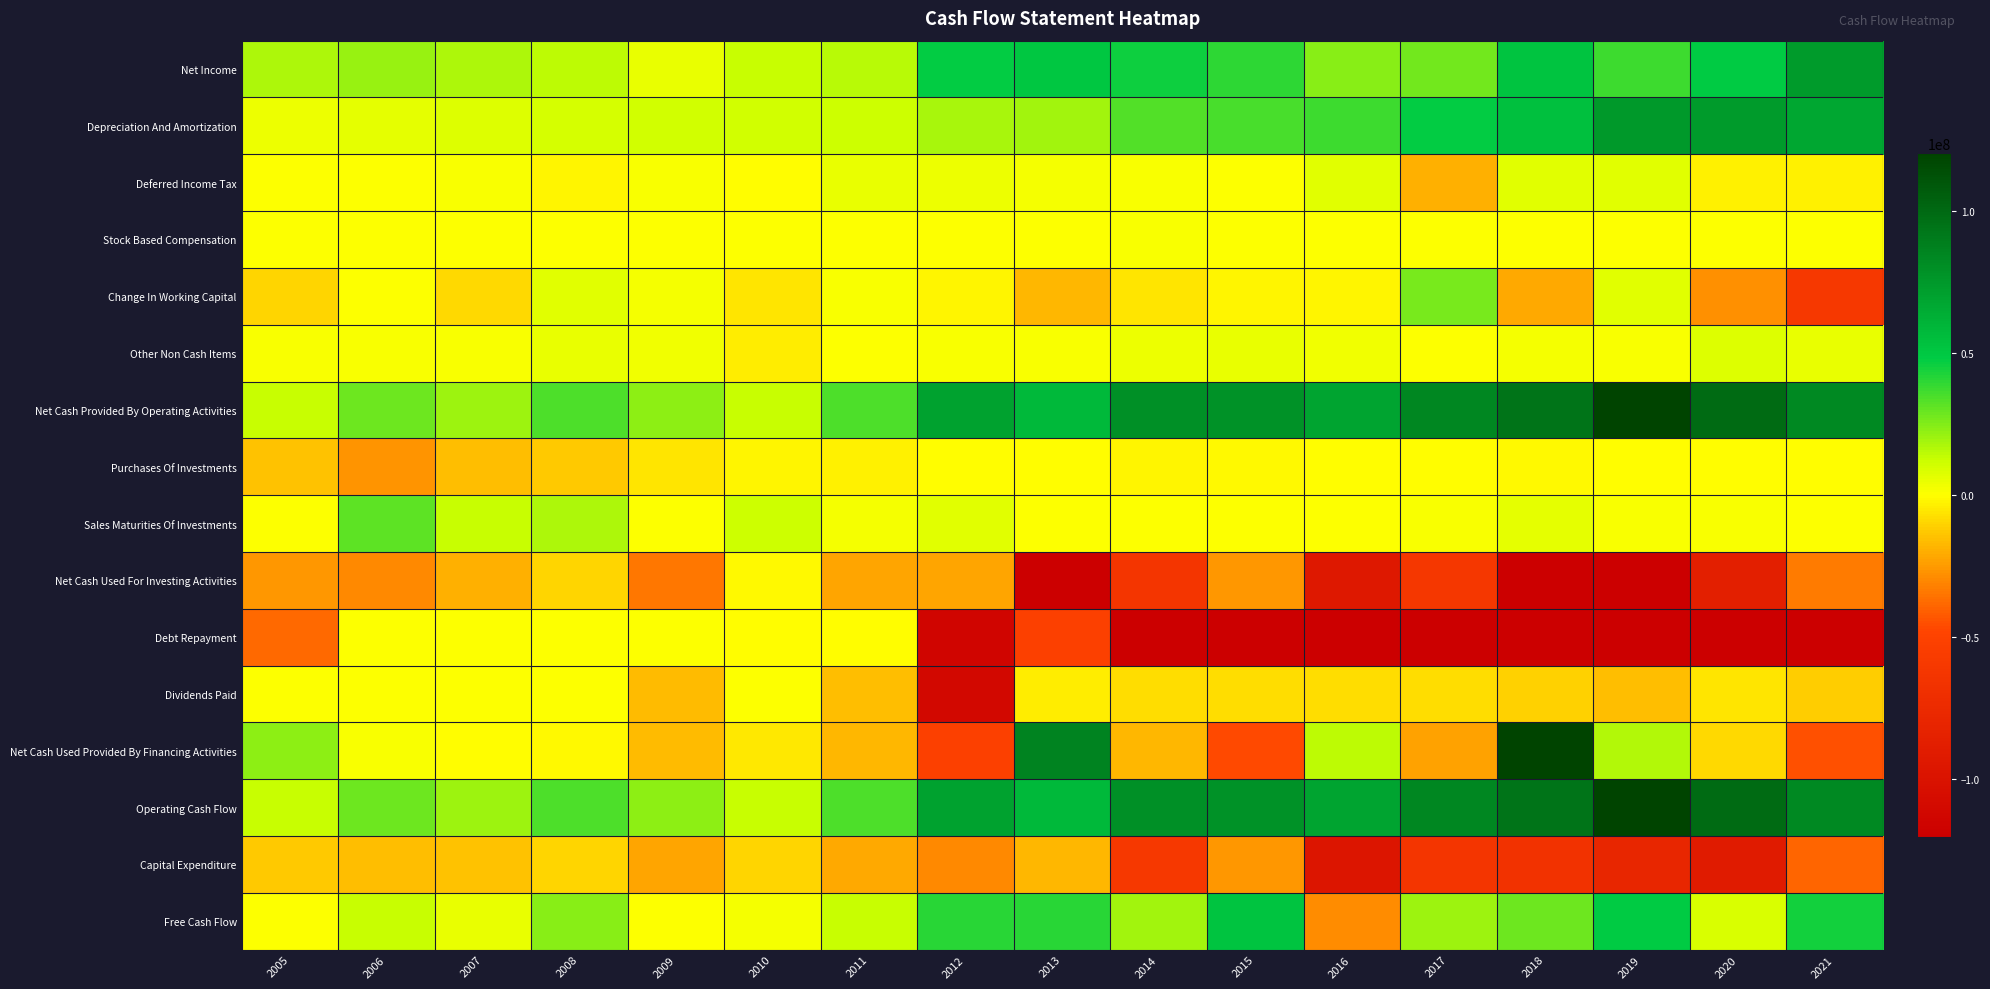

At 2017, list the series in order from largest to smallest.

Net Cash Provided By Operating Activities, Operating Cash Flow, Depreciation And Amortization, Net Income, Change In Working Capital, Free Cash Flow, Sales Maturities Of Investments, Other Non Cash Items, Stock Based Compensation, Purchases Of Investments, Dividends Paid, Deferred Income Tax, Net Cash Used Provided By Financing Activities, Net Cash Used For Investing Activities, Capital Expenditure, Debt Repayment